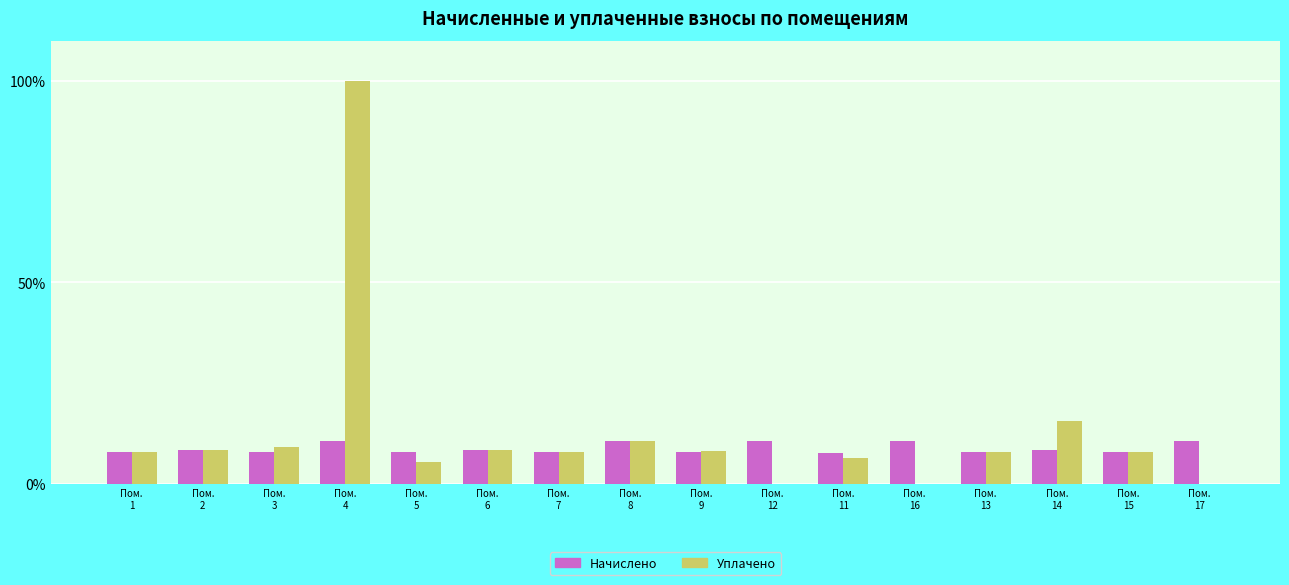

What value does the Начислено series have at Пом.
2?

8.3